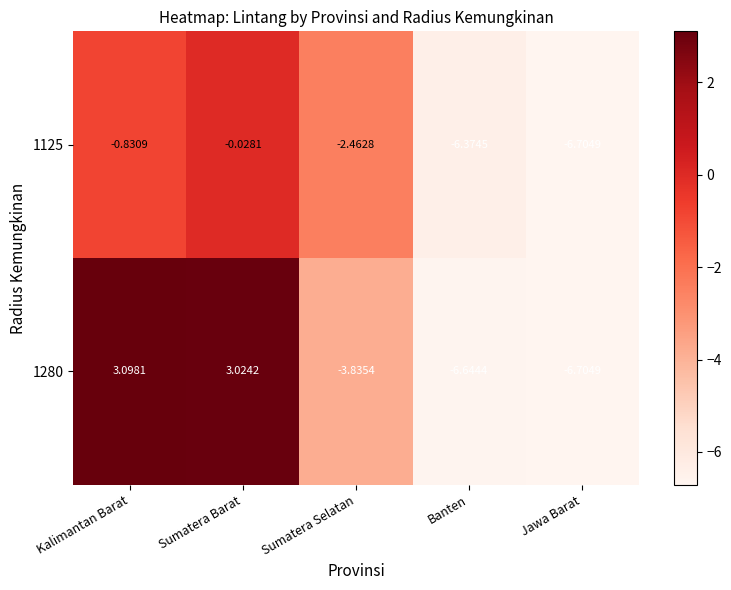

Where does the 1125 series first go above -2?

Kalimantan Barat